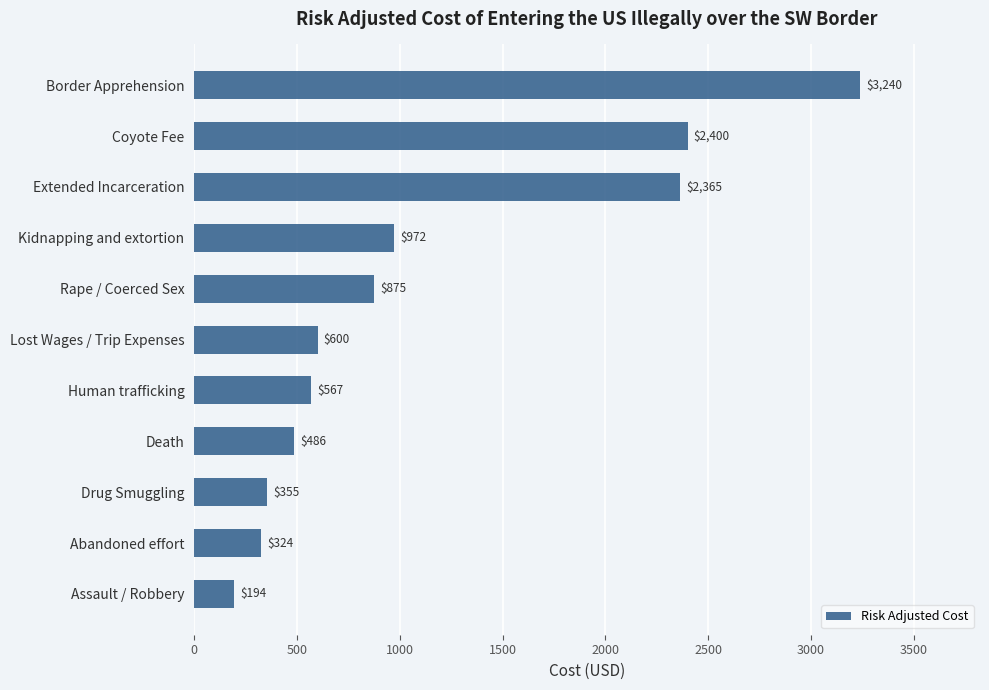

List the labels in order of value, smallest first.

Assault / Robbery, Abandoned effort, Drug Smuggling, Death, Human trafficking, Lost Wages / Trip Expenses, Rape / Coerced Sex, Kidnapping and extortion, Extended Incarceration, Coyote Fee, Border Apprehension